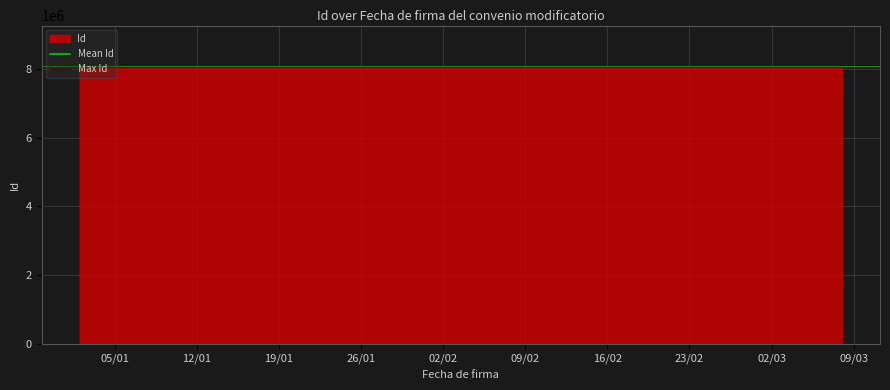

What is the change in value from 08/03/2021 to 15/02/2021?

-2